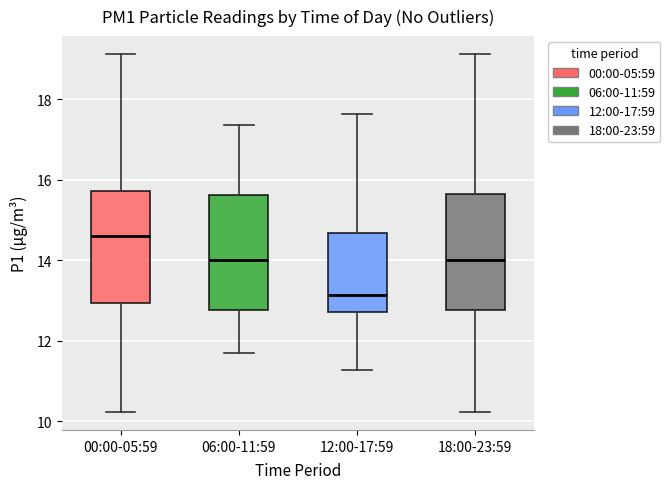

Which box has the lowest median line?

12:00-17:59